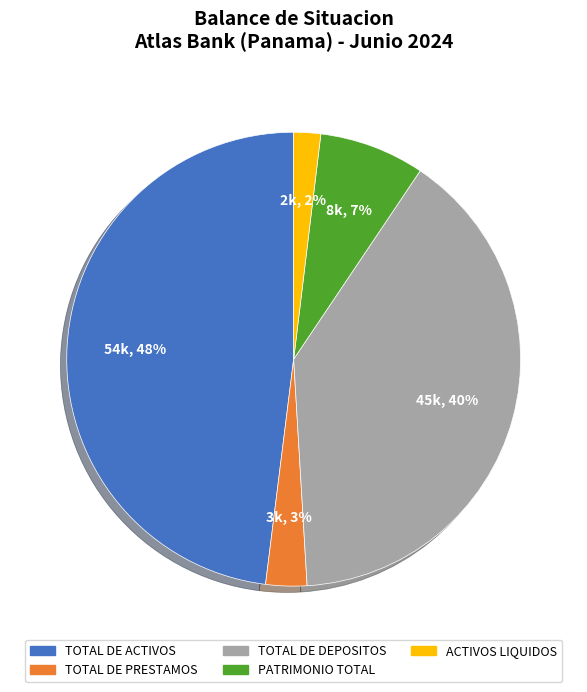

Is there a majority slice in this chart?

No